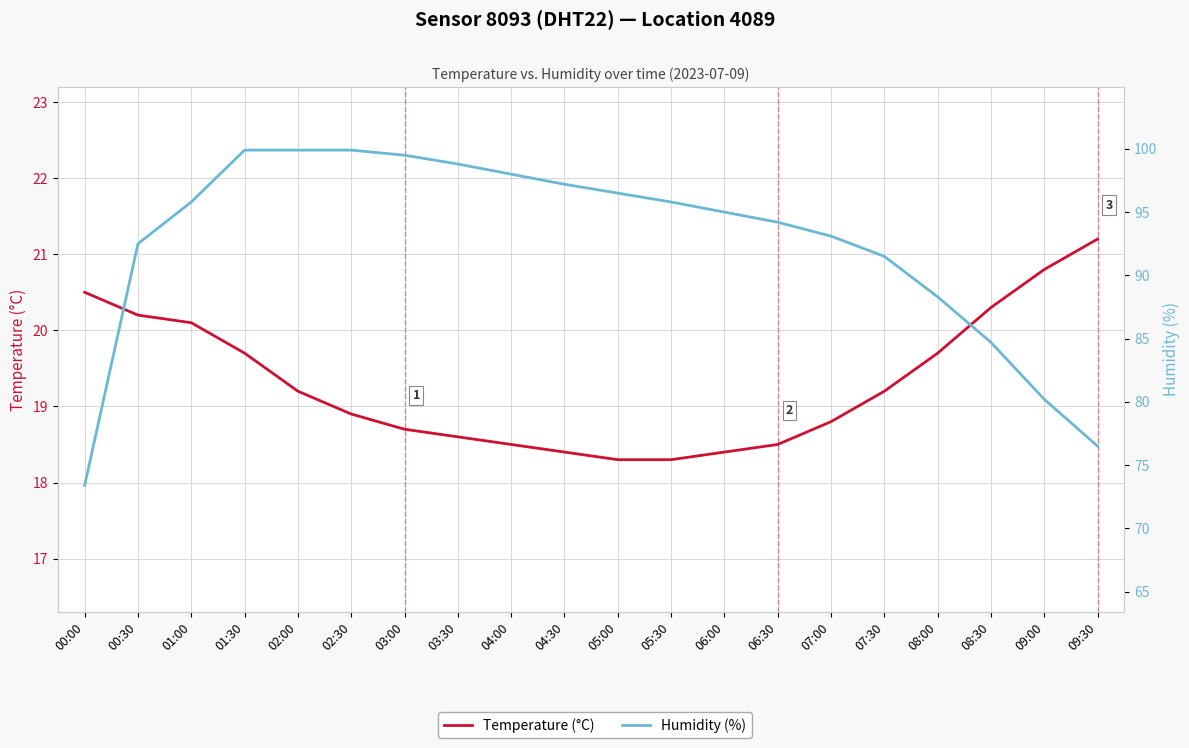

True or false: Humidity (%) has a value of 133.5 at 01:00.

False